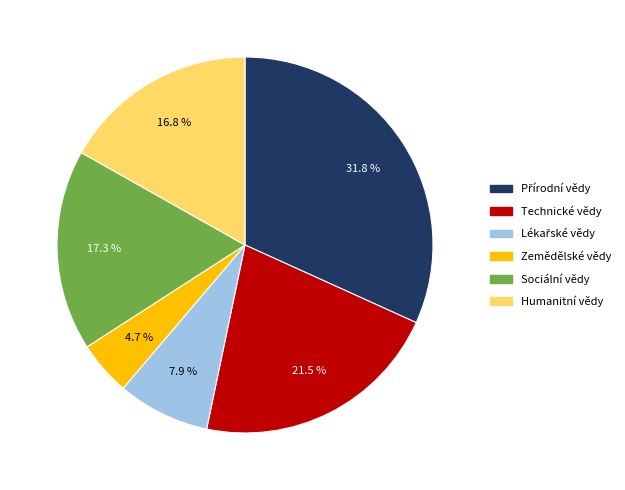

Is Humanitní vědy the majority of the pie?

No